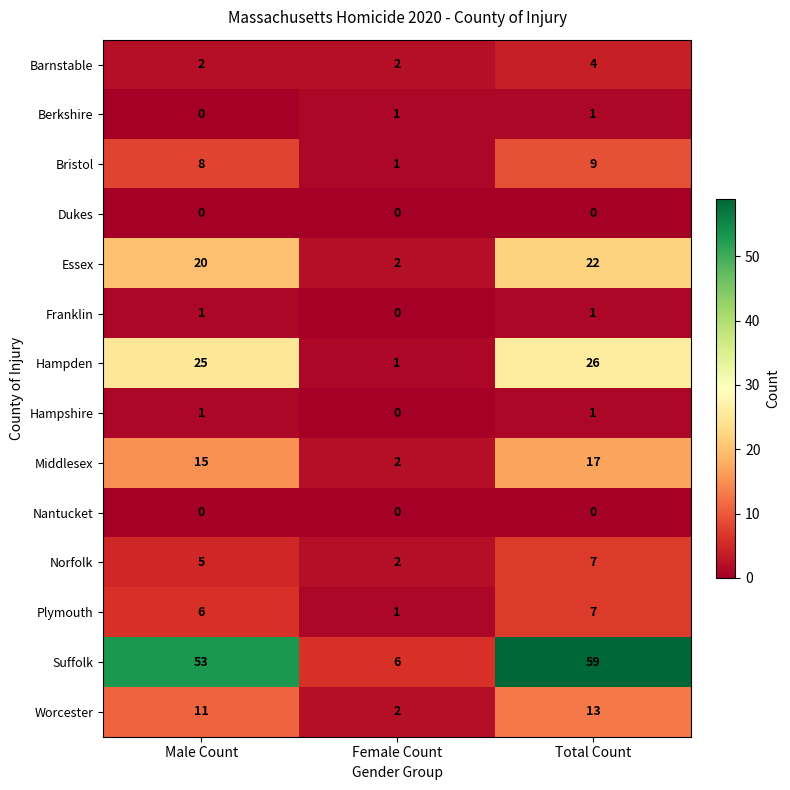

Which series changed the most between Male Count and Female Count?

Suffolk